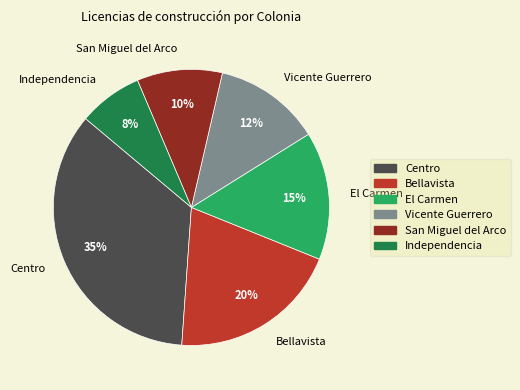

To the nearest percent, what is the combined percentage of Independencia and San Miguel del Arco?

18%